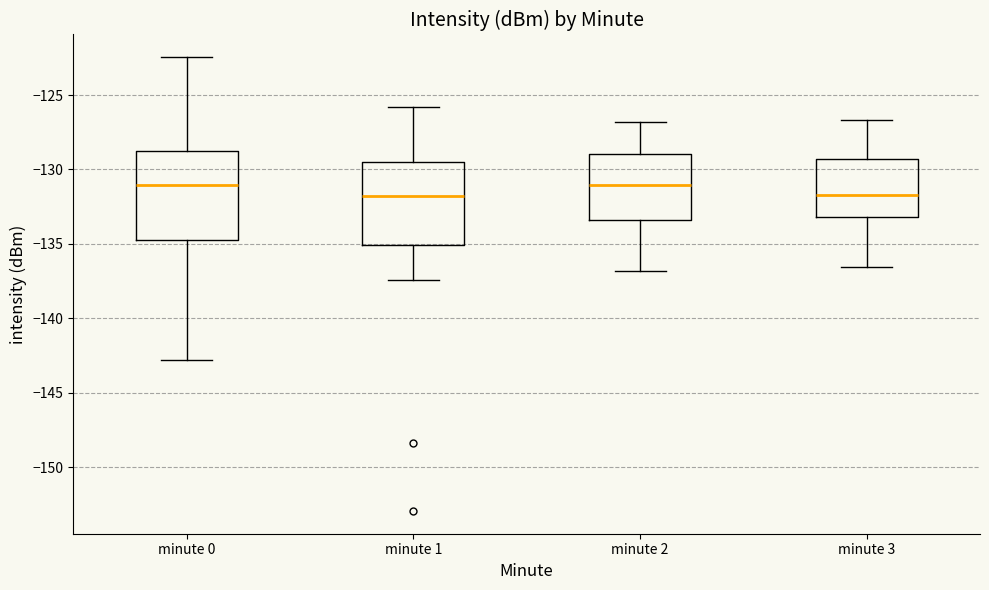

Reading left to right, transcribe this box plot: for each box, give where its median line is, the range the box spans, and where its two whiskers end, as read against the y-axis. The values are not printed on the chart, so give them approximately, as read against the axis.

minute 0: median -131.0, box -135.0 to -129.0, whiskers -143.0 to -122.5
minute 1: median -132.0, box -135.0 to -129.5, whiskers -137.5 to -126.0
minute 2: median -131.0, box -133.5 to -129.0, whiskers -137.0 to -127.0
minute 3: median -131.5, box -133.0 to -129.5, whiskers -136.5 to -126.5